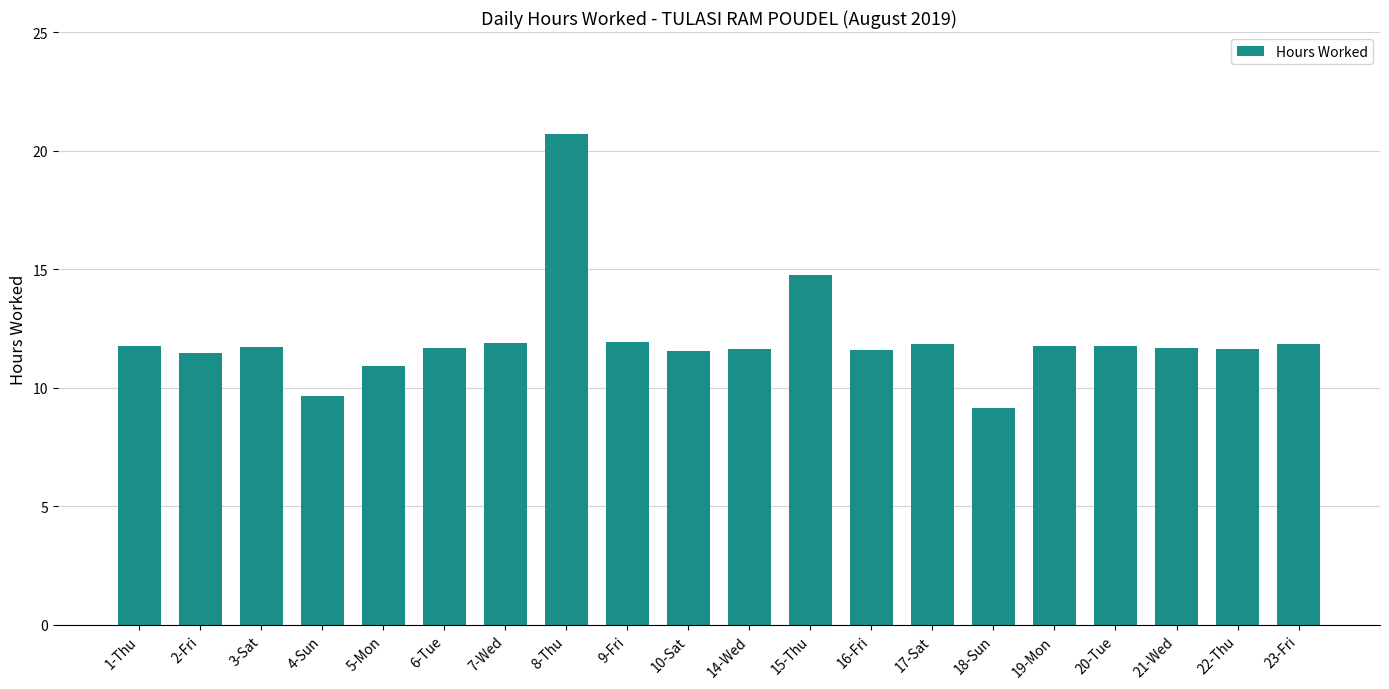

Which has a higher value, 3-Sat or 8-Thu?

8-Thu